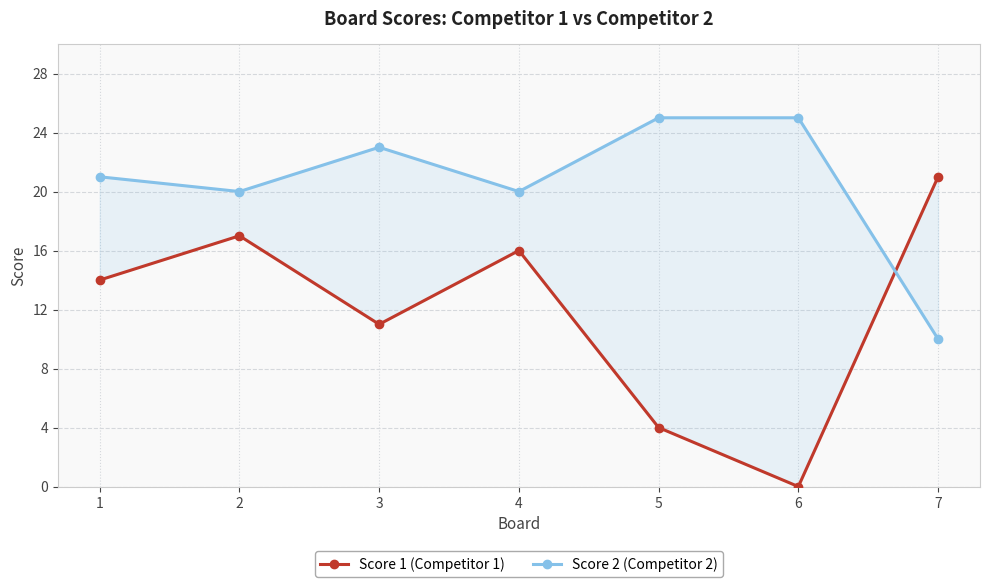

What is the sum of the Score 1 (Competitor 1) values at 6 and 1?

14